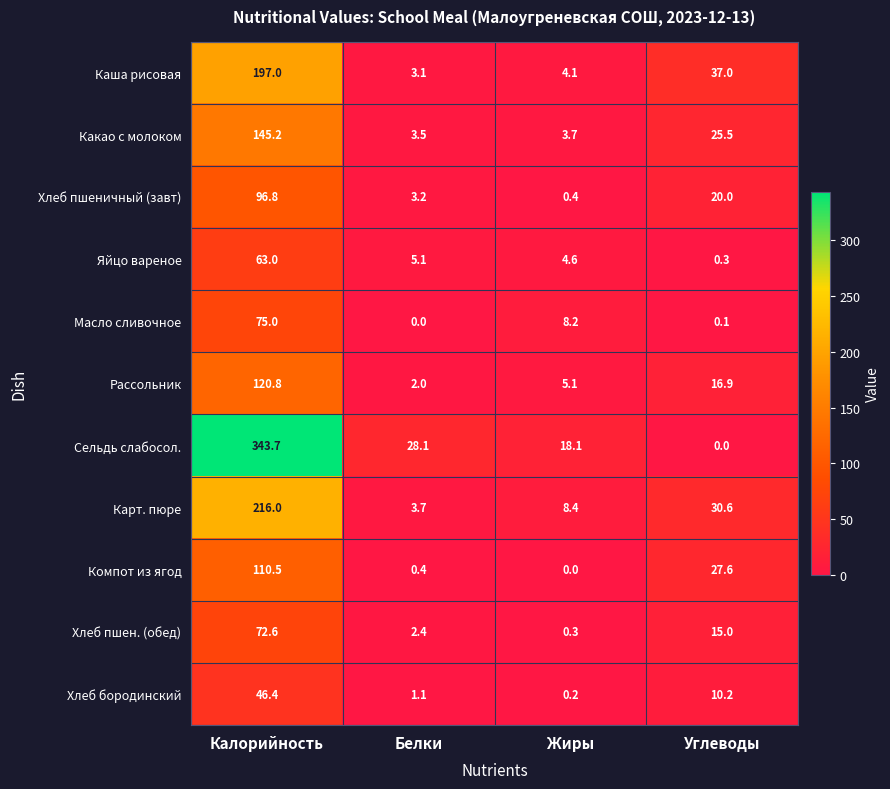

How many series are shown in this chart?

11